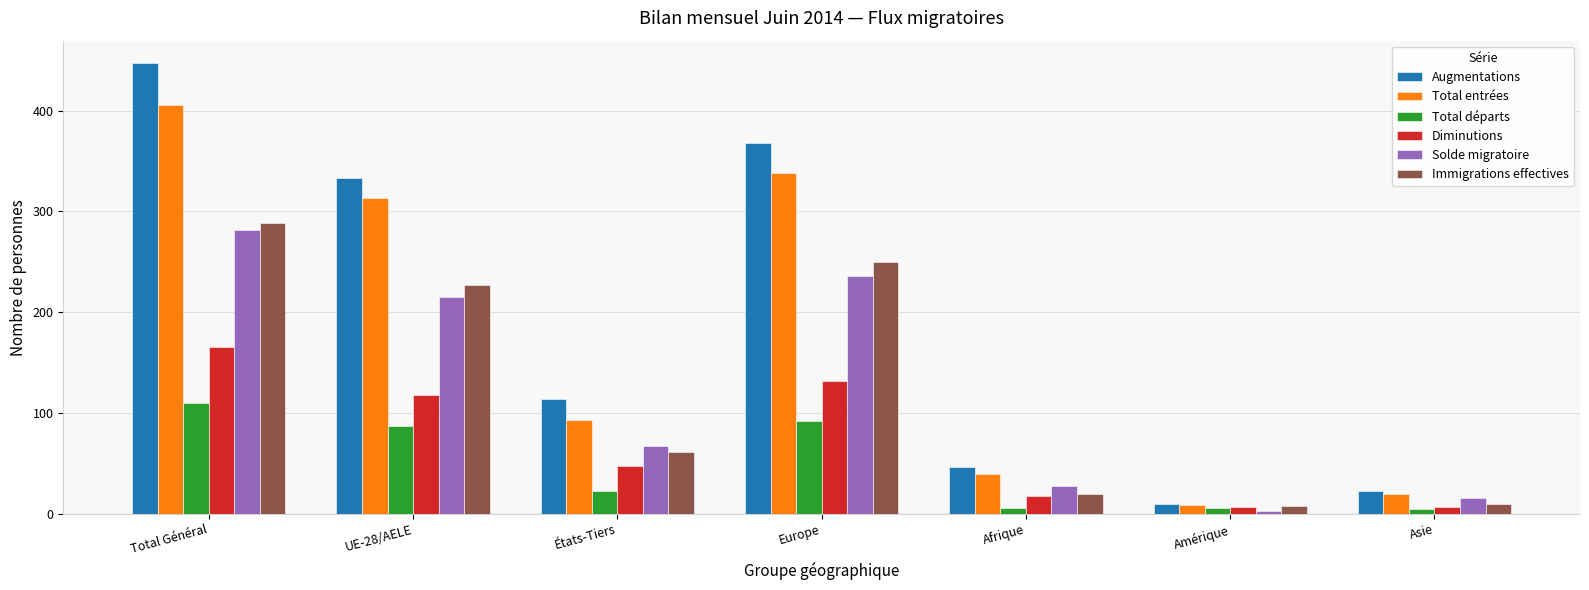

What is the maximum value for Diminutions?

165